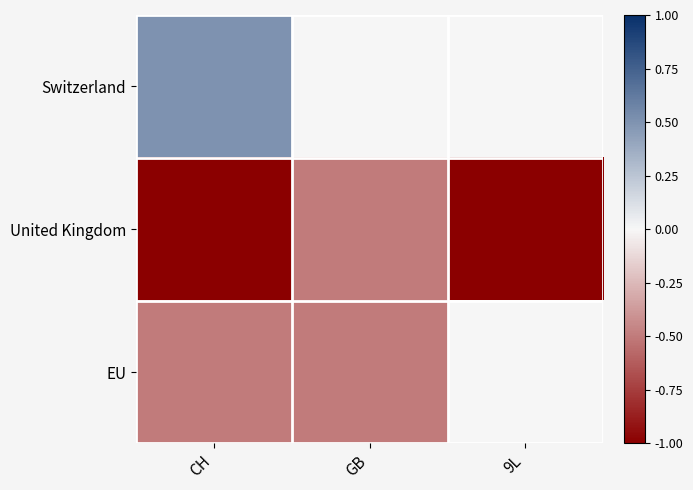

Rank the series by their average value, from lowest to highest.

United Kingdom, EU, Switzerland